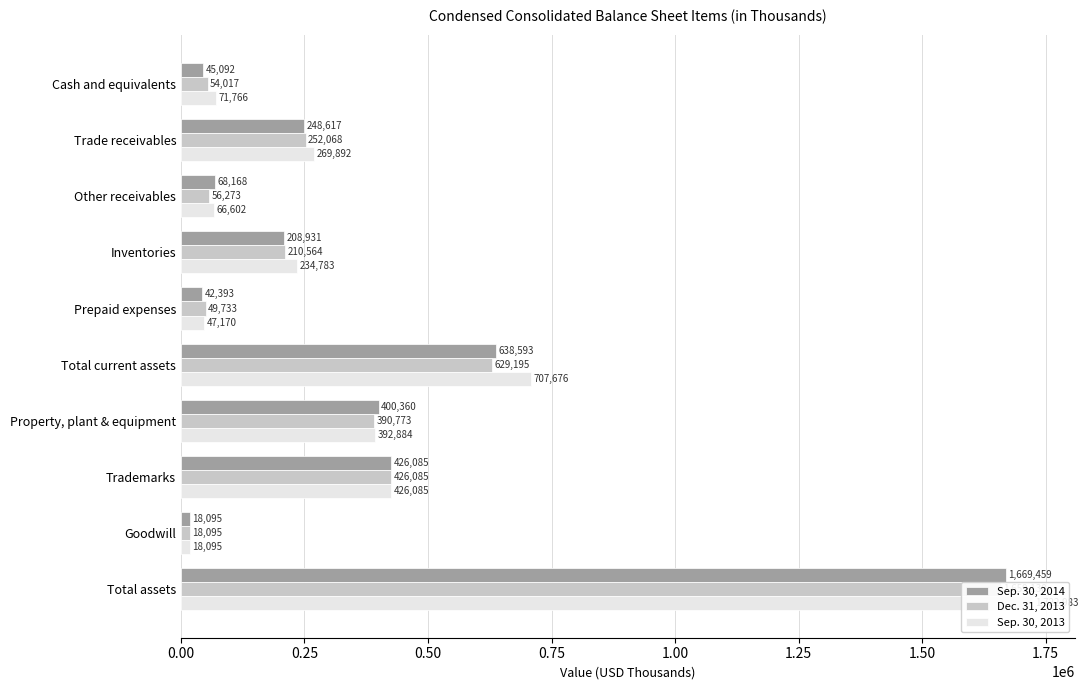

Reading left to right, extract all data points from this chart.

Sep. 30, 2014: 45092	248617	68168	208931	42393	638593	400360	426085	18095	1669459
Dec. 31, 2013: 54017	252068	56273	210564	49733	629195	390773	426085	18095	1659138
Sep. 30, 2013: 71766	269892	66602	234783	47170	707676	392884	426085	18095	1722983